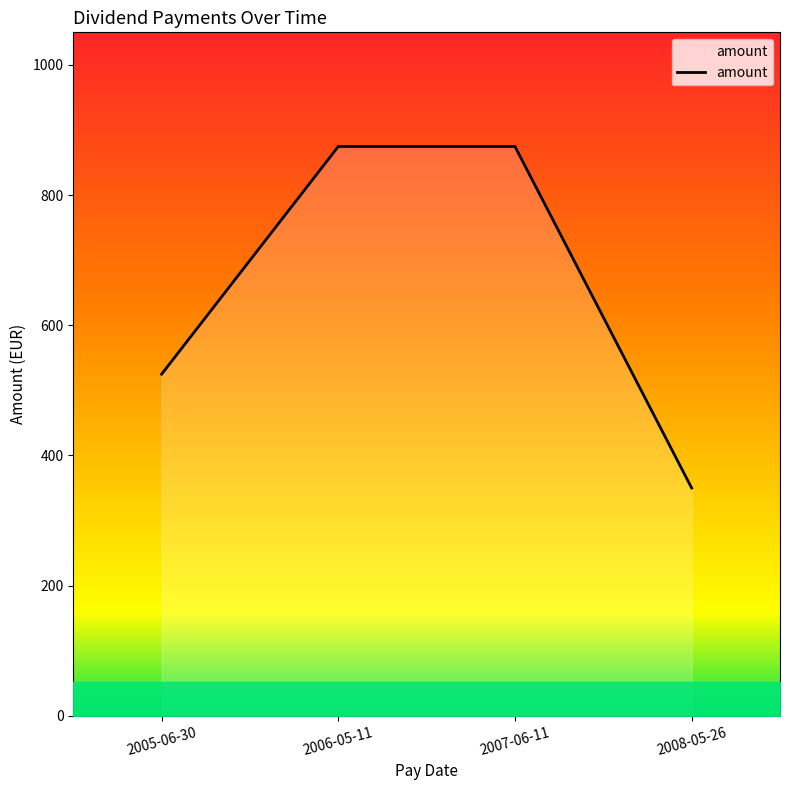

What is the smallest value displayed?

349.8